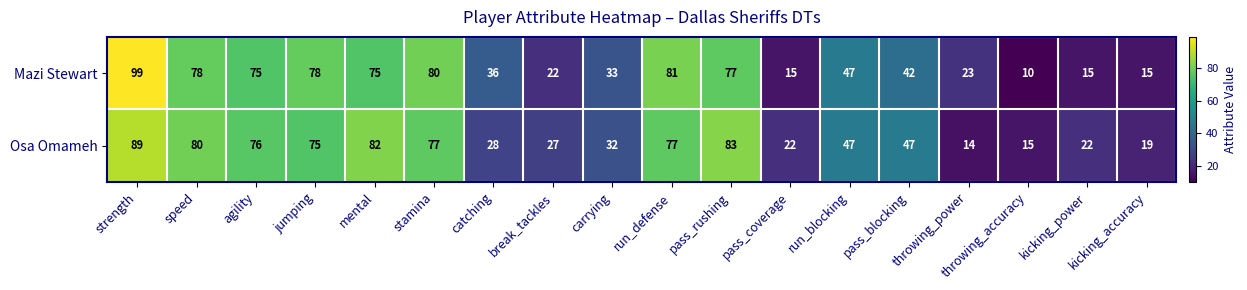

Which series has the largest total across all categories?

Osa Omameh